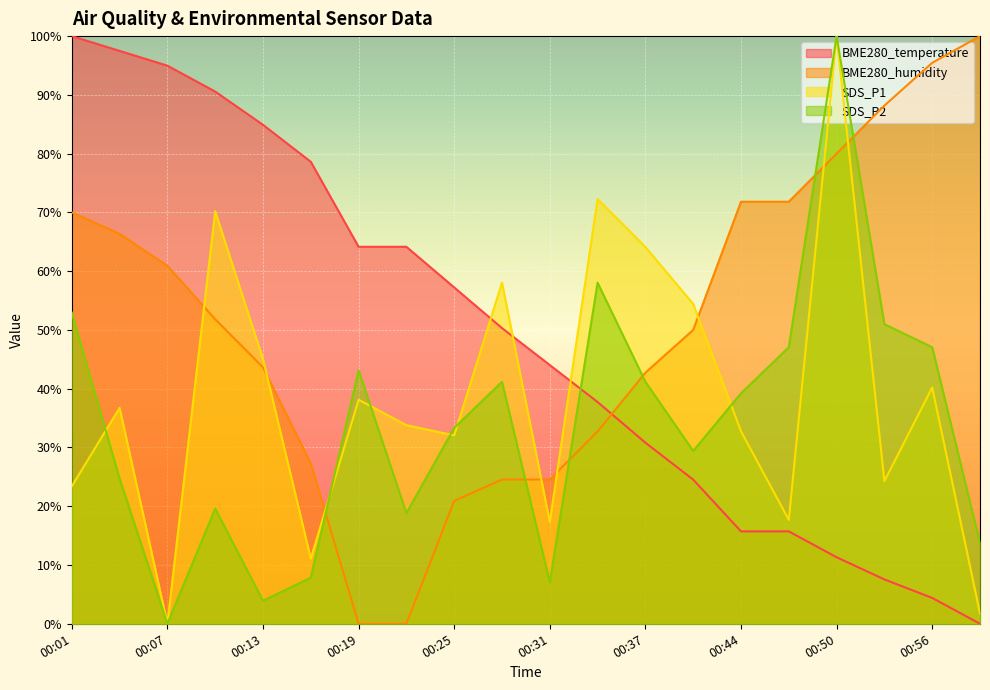

What is the value of the BME280_humidity point at the 3rd from the left?

60.9